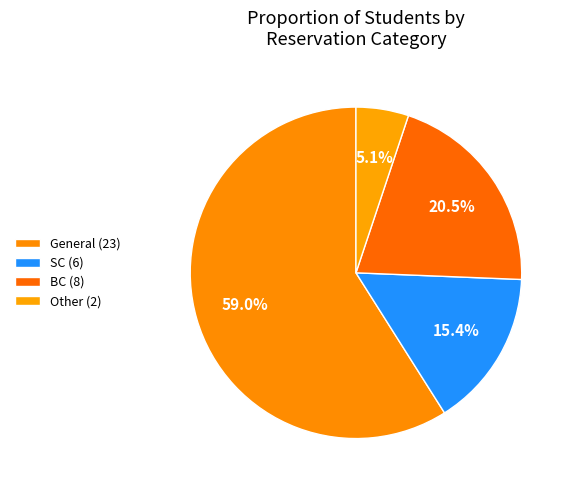

What percentage is the BC slice, to the nearest percent?

21%